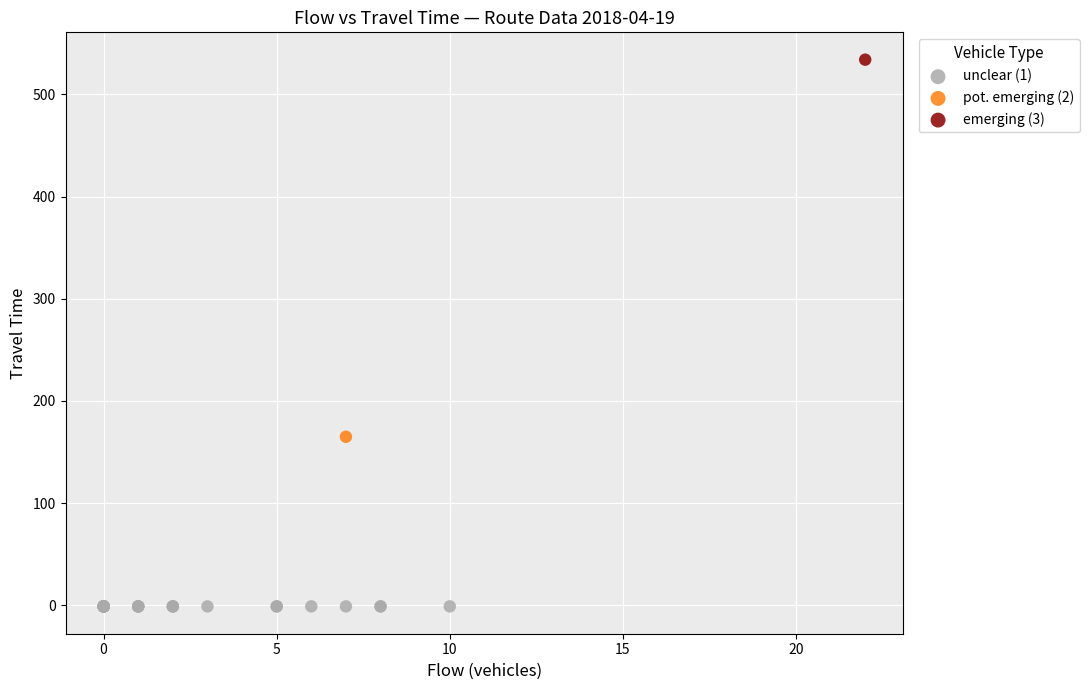

What are all the series names shown in the legend?

unclear (1), pot. emerging (2), emerging (3)